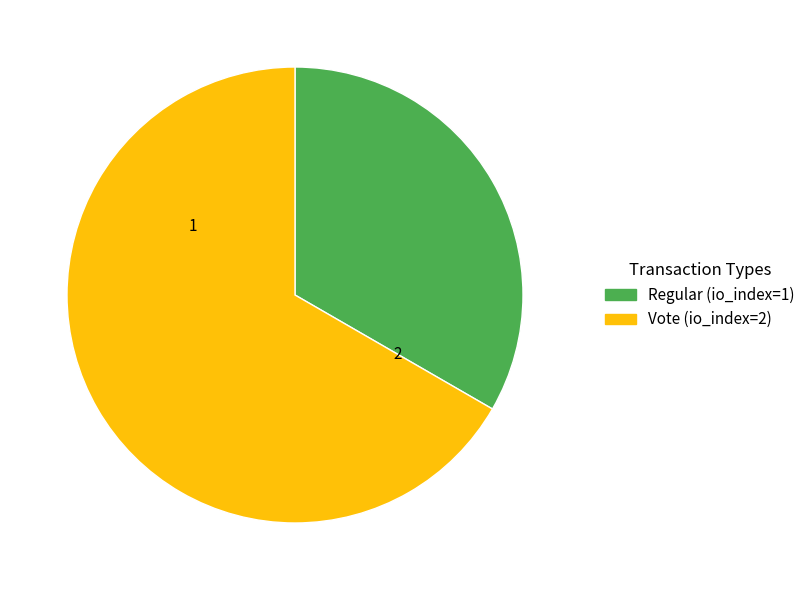

Count the number of slices in the pie.

2